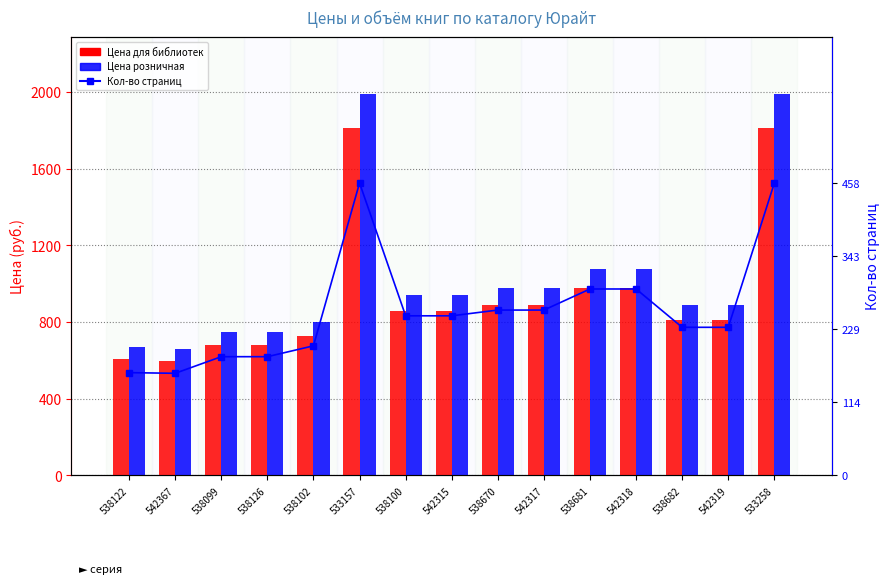

What is the difference between the maximum and minimum values in the Цена для библиотек series?

1210